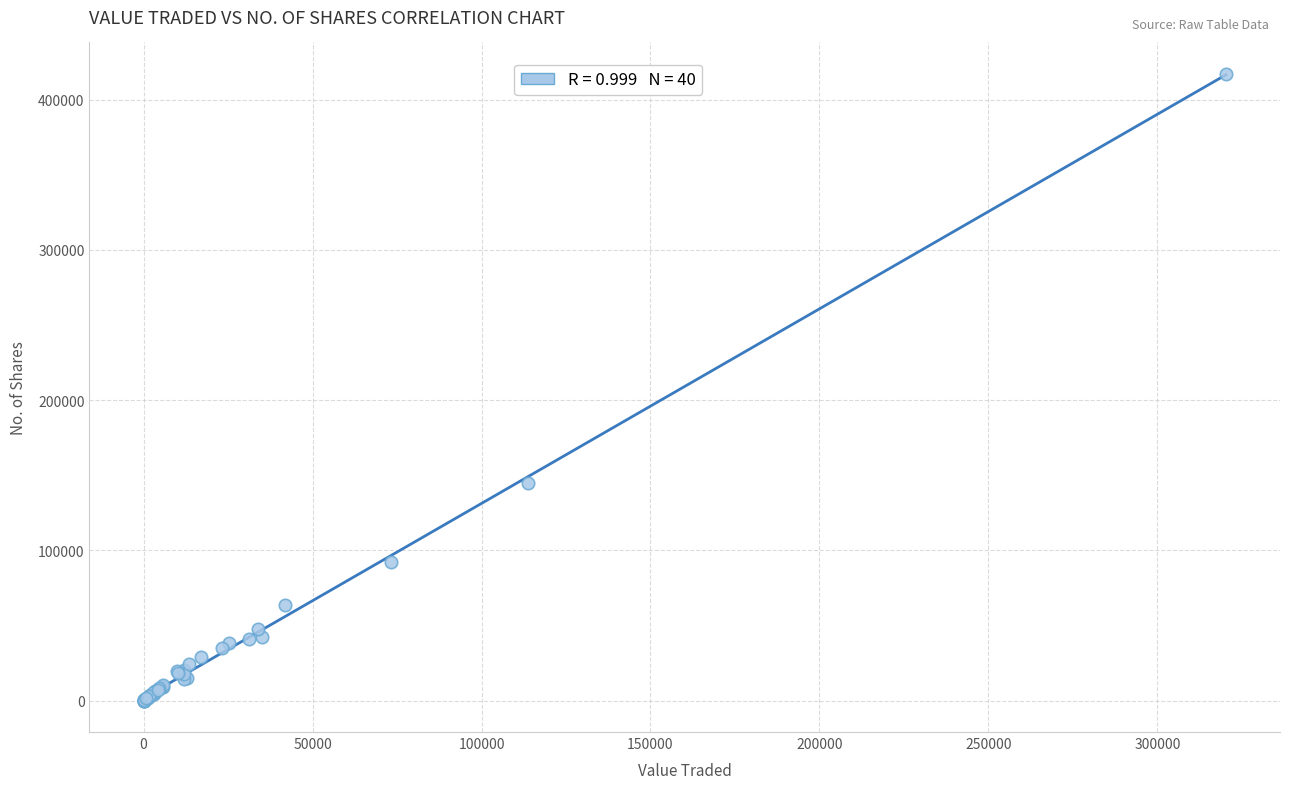

What Y value in the scatter plot is closest to 208598?

144833